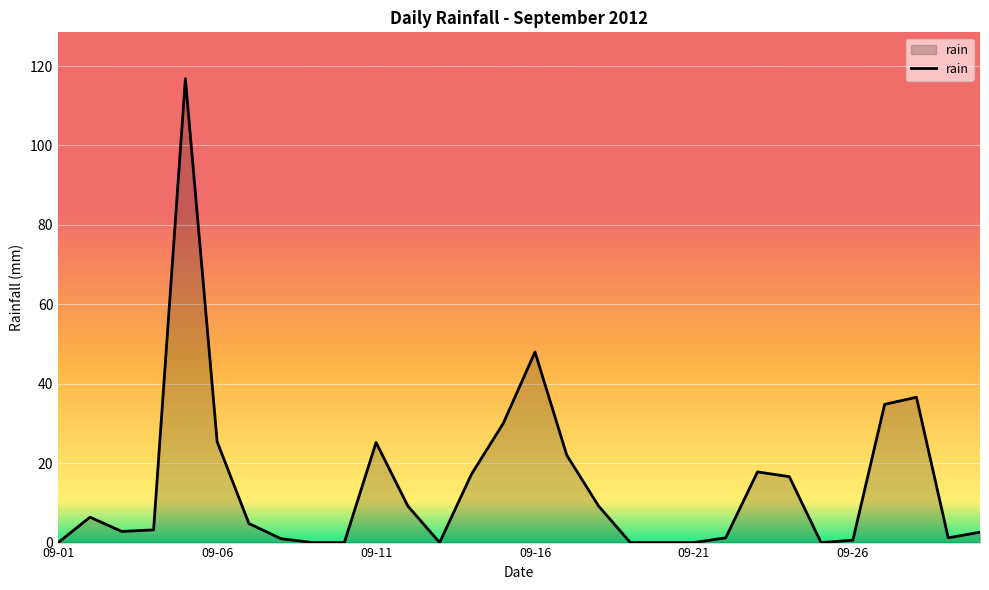

What is the greatest value displayed?

116.8